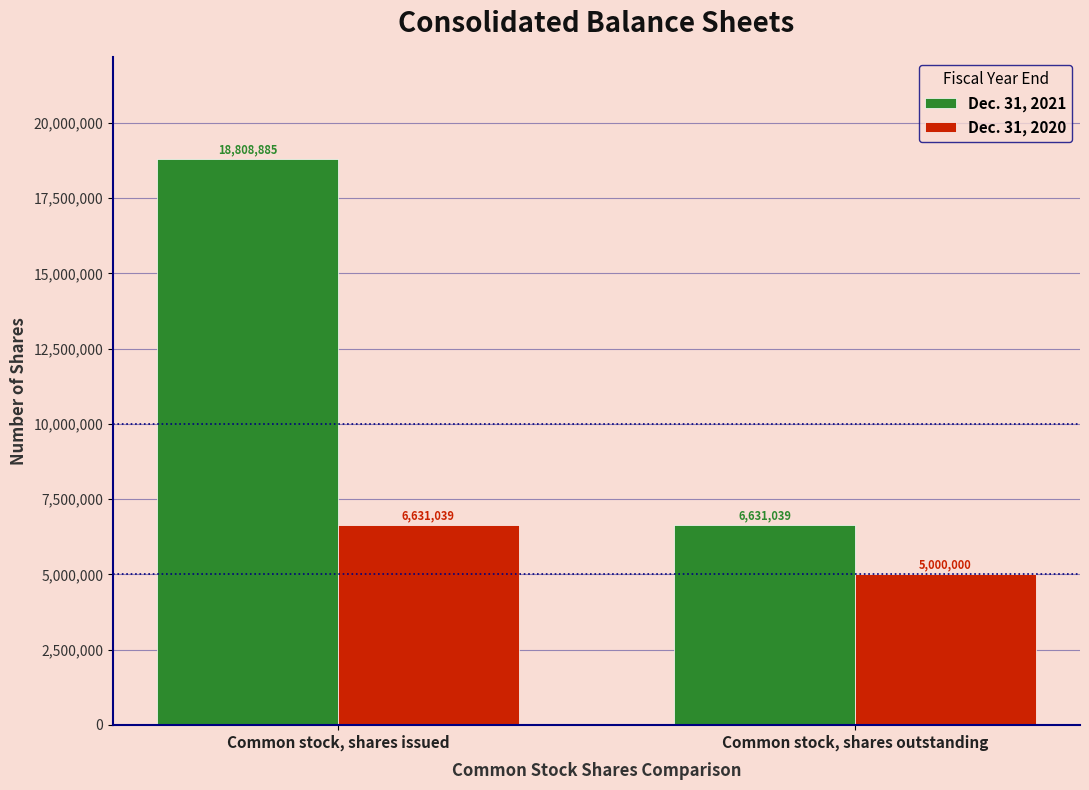

What is the sum of the Dec. 31, 2020 values at Common stock, shares issued and Common stock, shares outstanding?

11631039